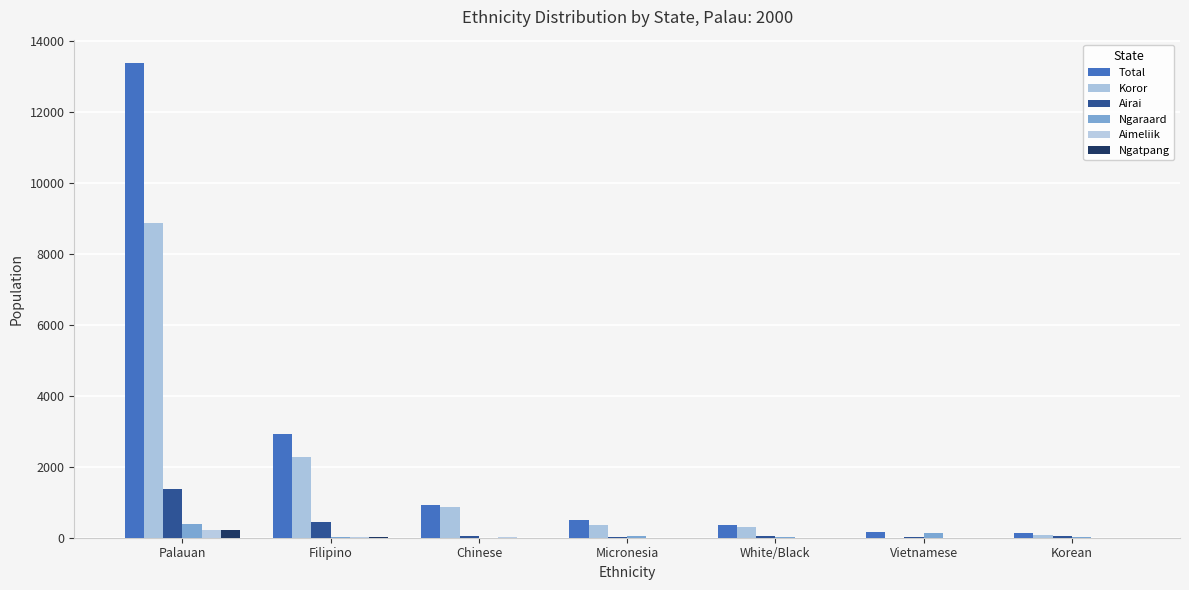

Count the number of data series in this chart.

6